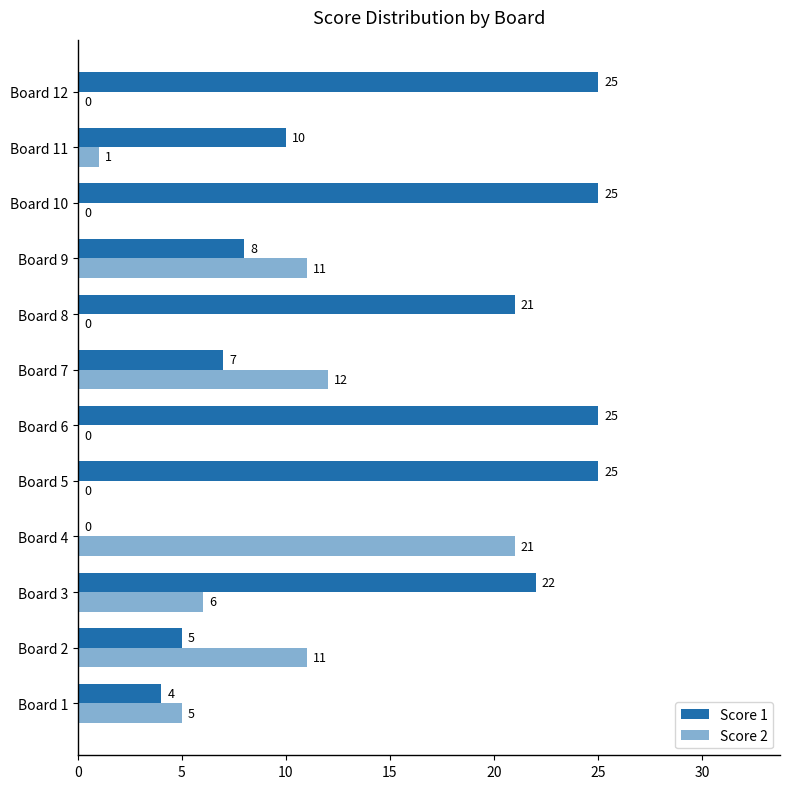

What is the value of the Score 2 bar at the 4th from the left?

21